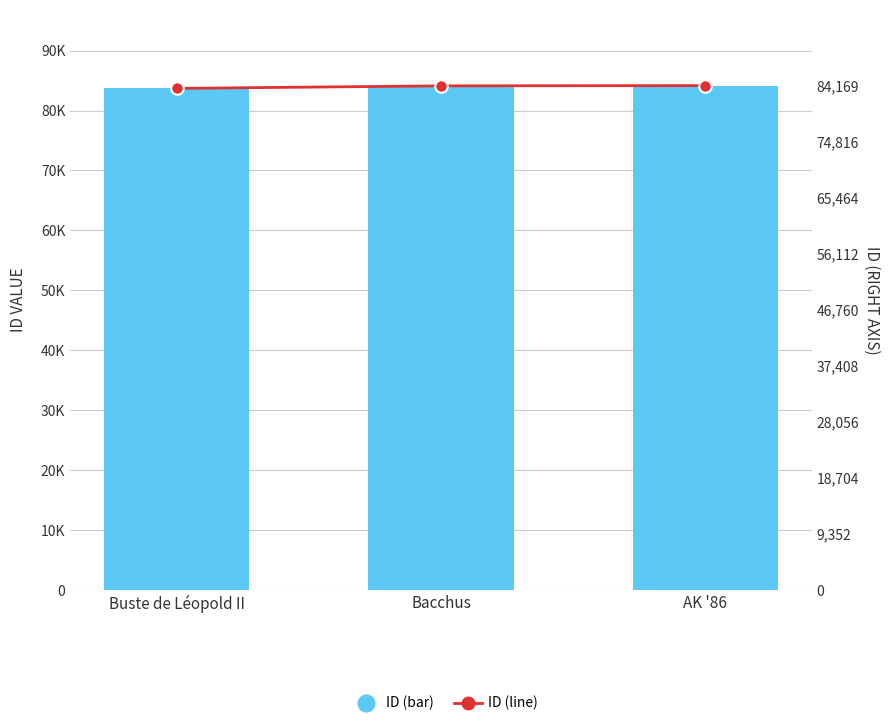

How many values in the ID (line) series exceed 84124?

1